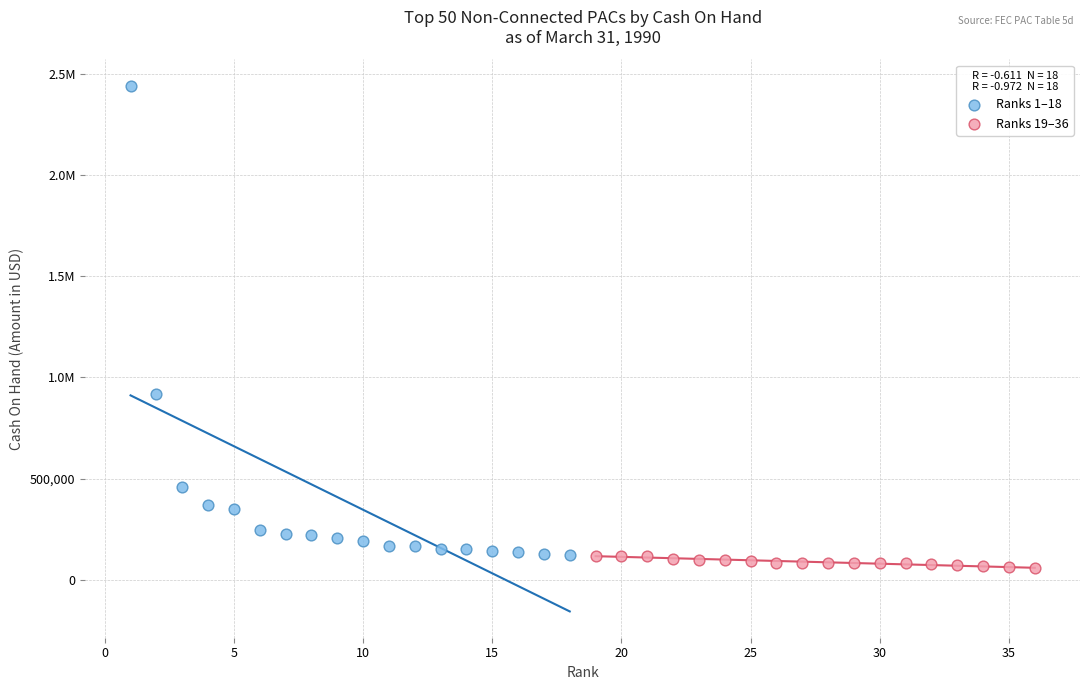

What are all the series names shown in the legend?

Ranks 1–18, Ranks 19–36